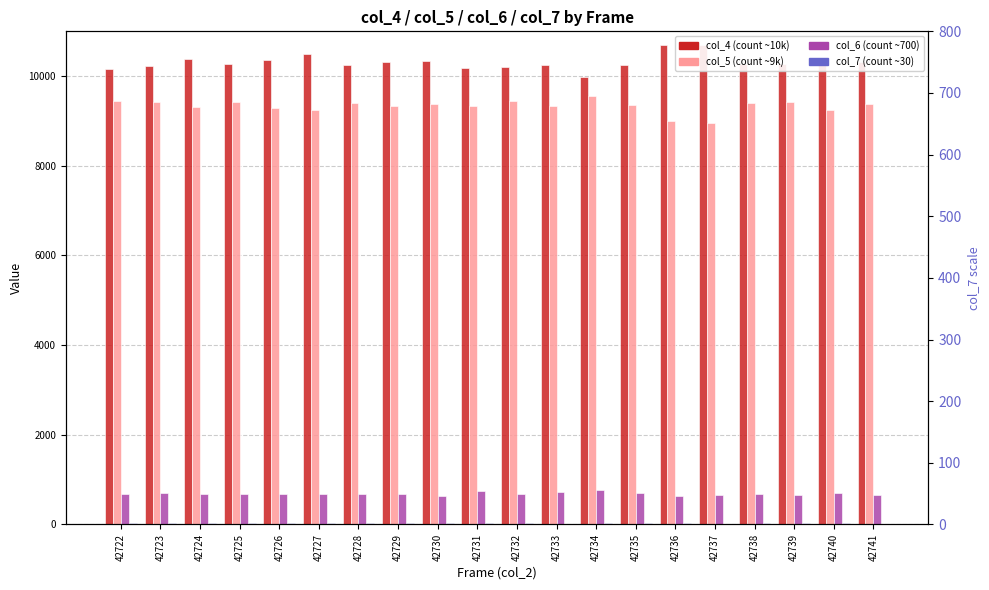

List the labels in order of col_6 value, largest first.

42734, 42731, 42733, 42740, 42735, 42723, 42732, 42724, 42729, 42726, 42722, 42725, 42728, 42727, 42738, 42737, 42741, 42739, 42736, 42730